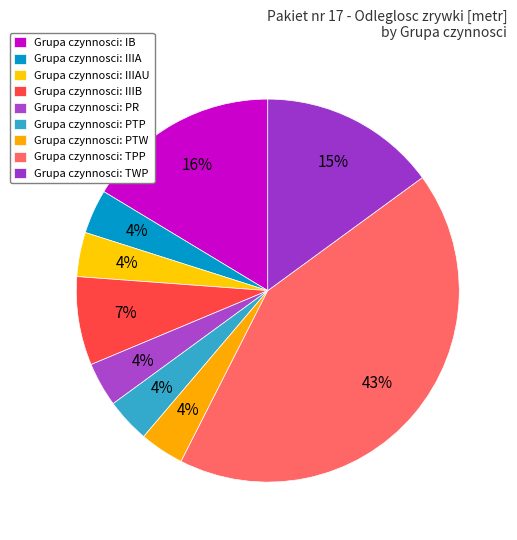

To the nearest percent, what is the difference between the largest and smallest slice percentages?

39%